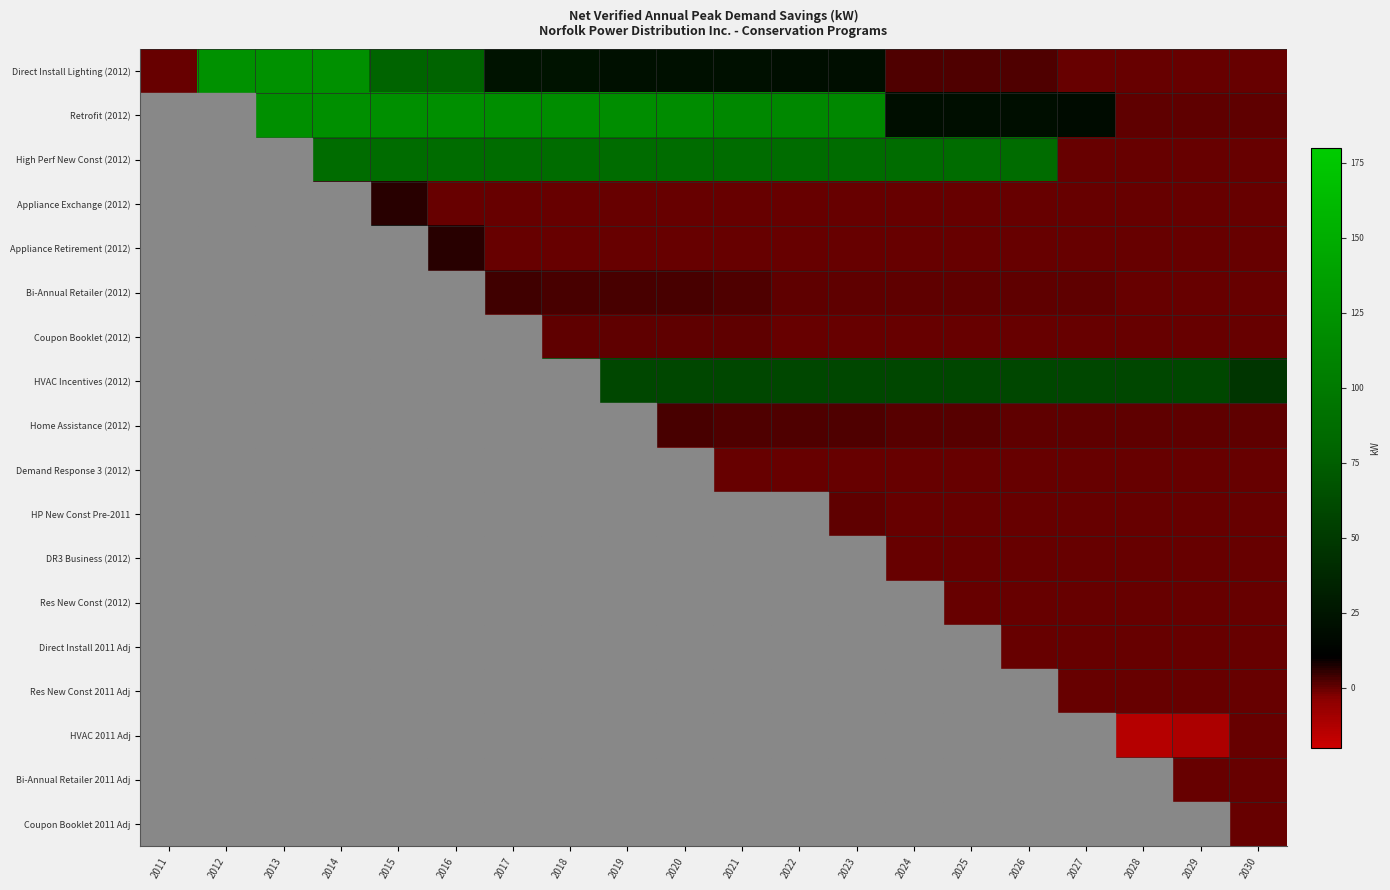

How many categories are shown in the chart?

20